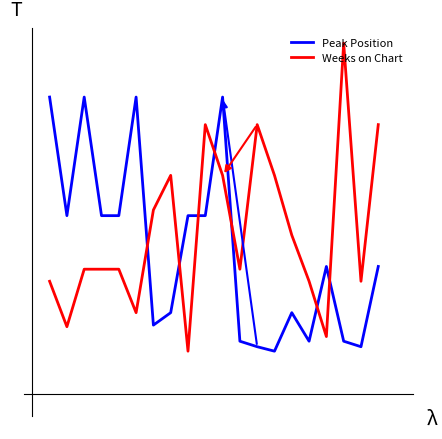

Does the chart have visible grid lines?

No